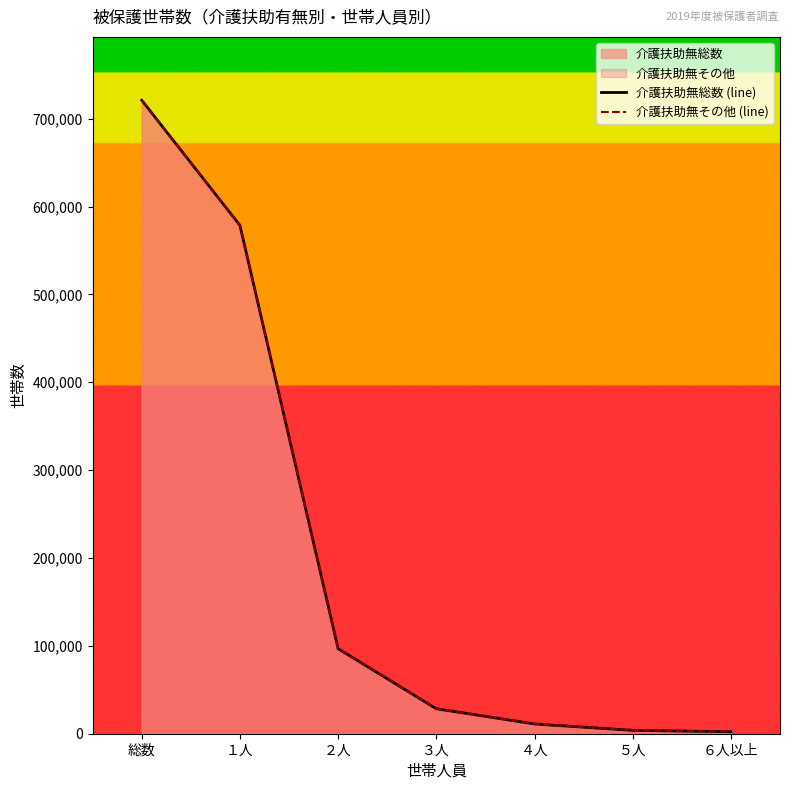

True or false: 介護扶助無その他 (line) and 介護扶助無総数 (line) intersect in this chart.

False